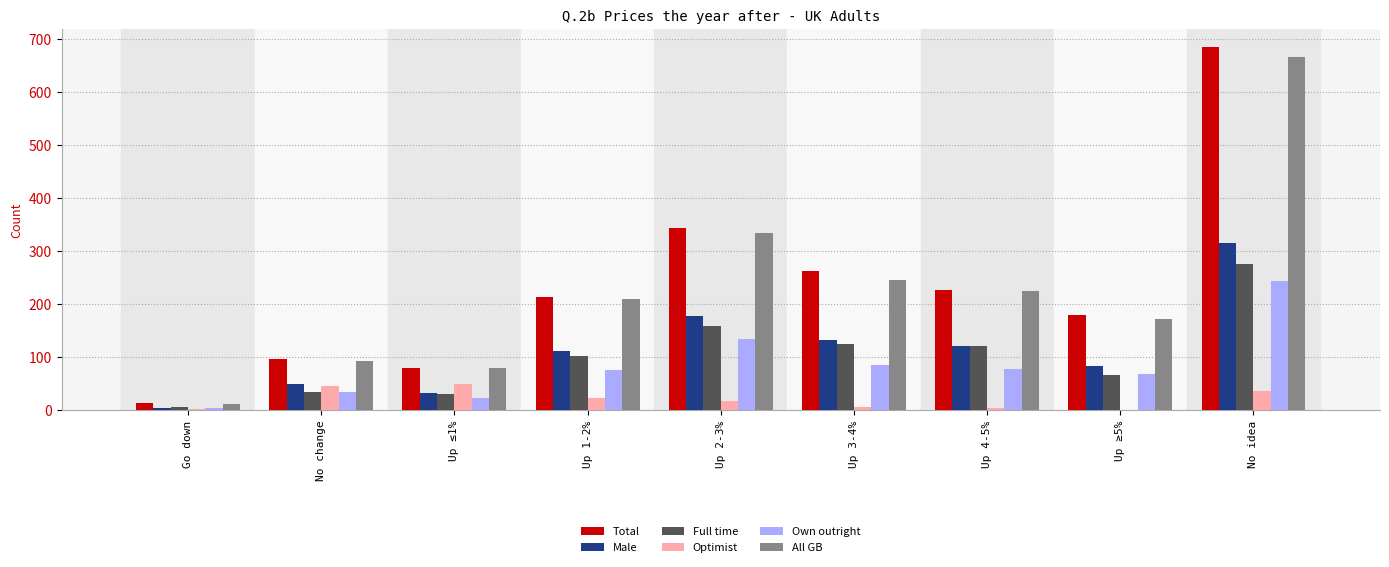

Is it true that Male equals 33 at Up ≤1%?

True